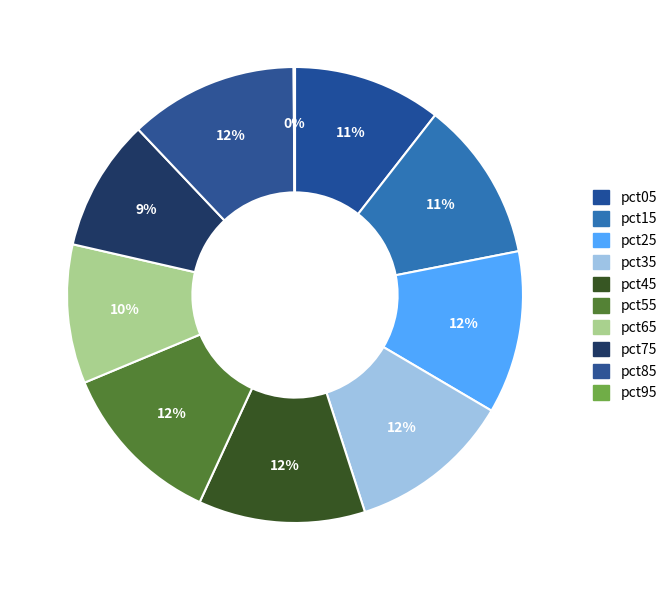

Combined, do pct75 and pct15 account for over 50%?

No